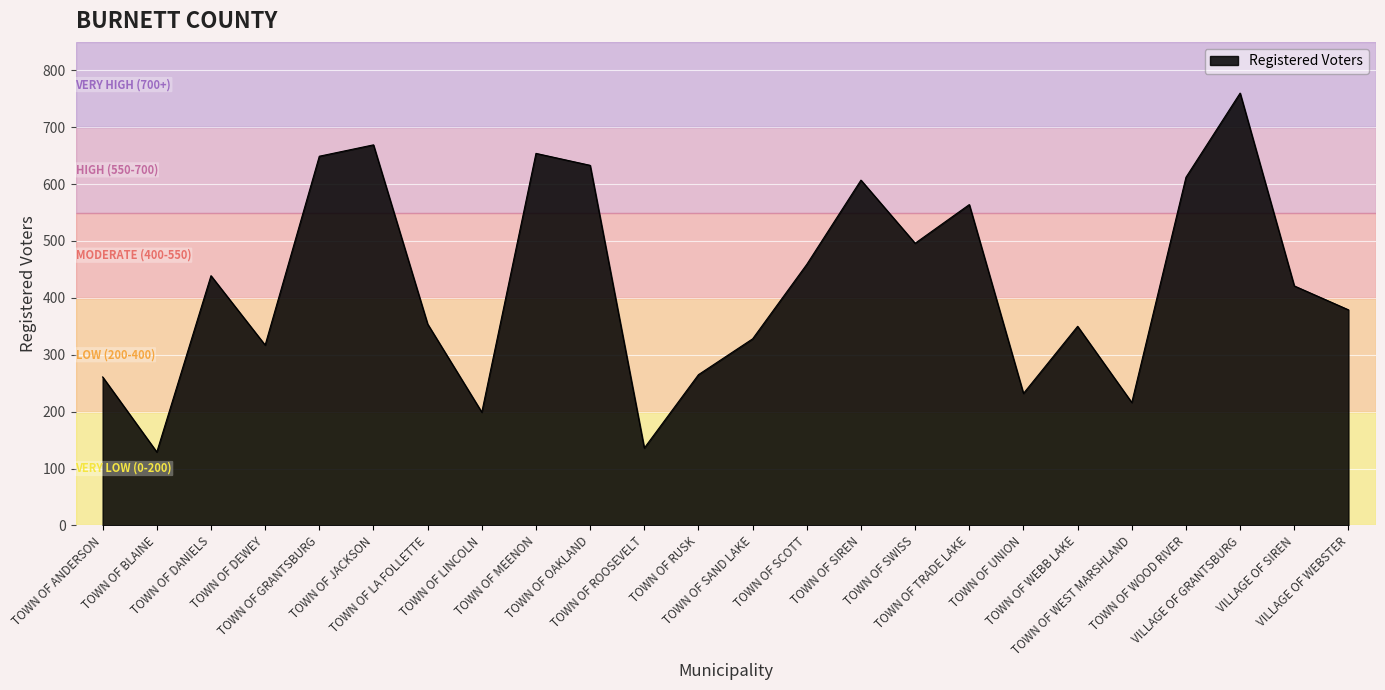

What is the greatest value displayed?

760